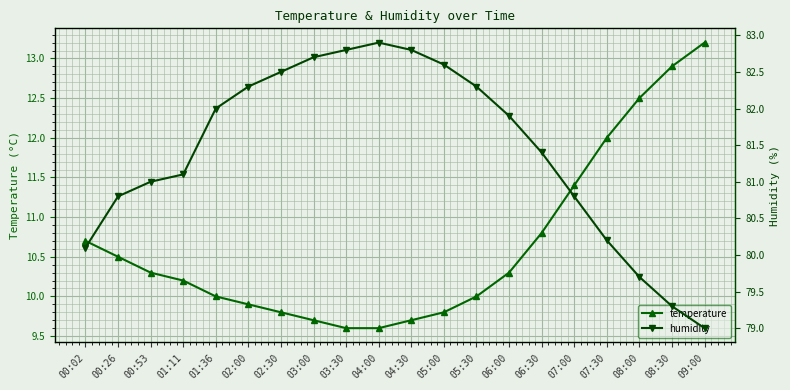

At which label does humidity reach its minimum?

09:00